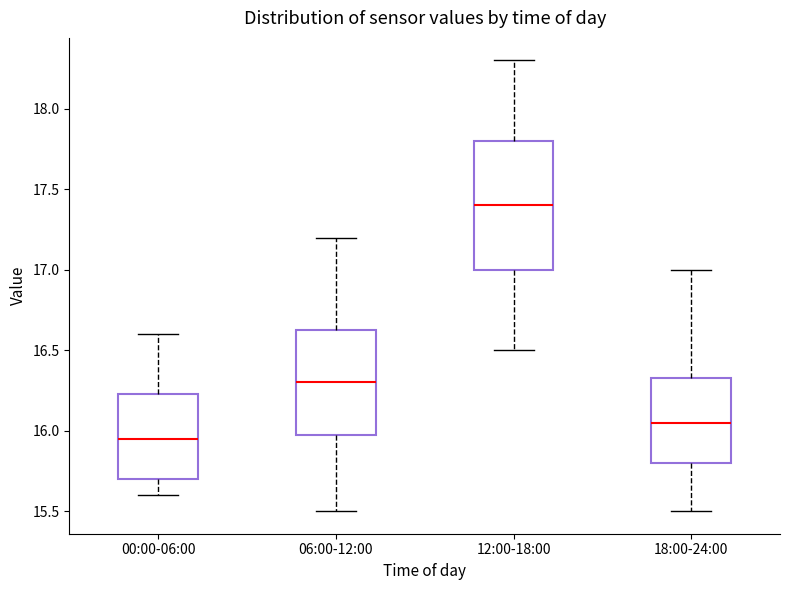

Which box is the tallest, from its lower edge to its upper edge?

12:00-18:00